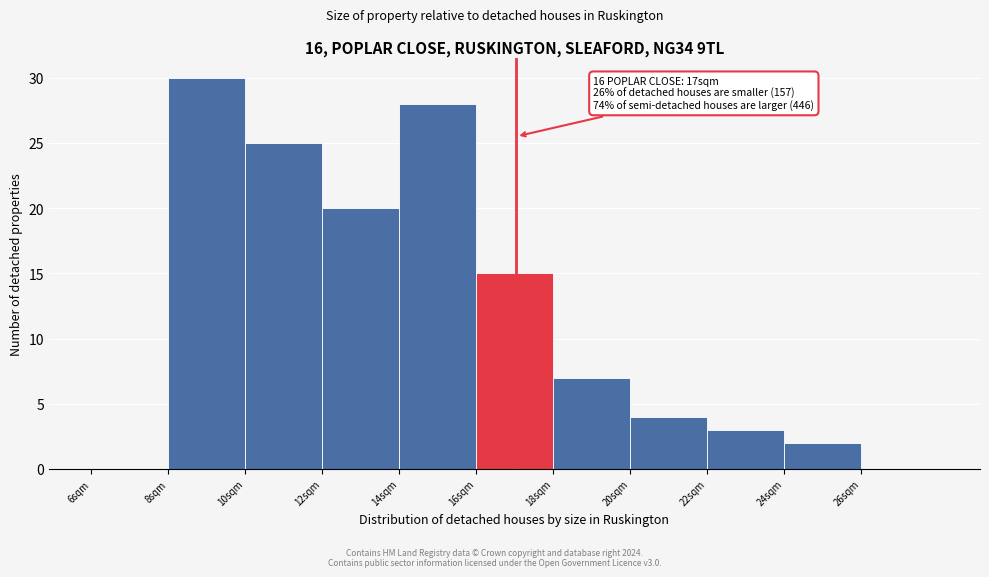

Over which range of the x-axis is the bar tallest?

8 to 10